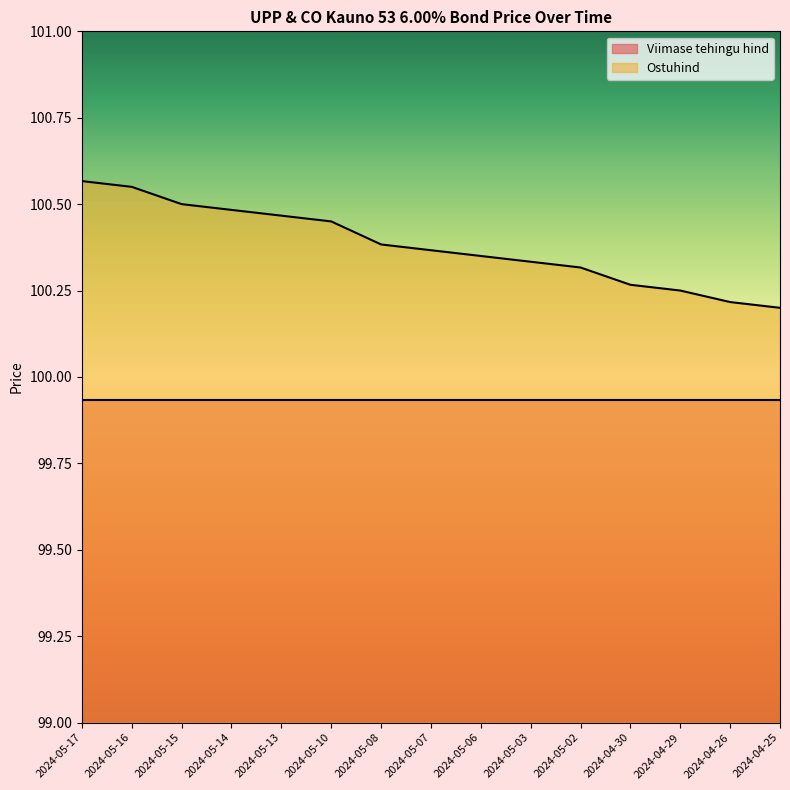

Does the chart display data point markers on the line(s)?

No